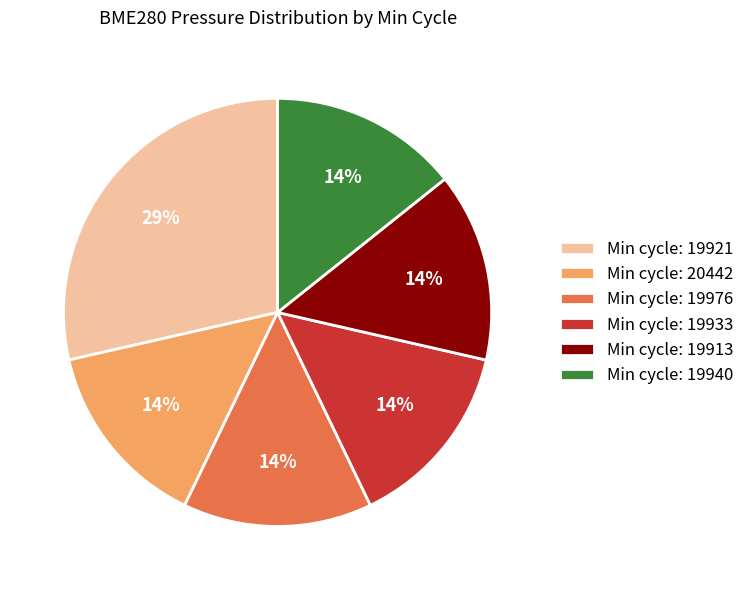

True or false: Min cycle: 19976 accounts for 14% of the total.

True